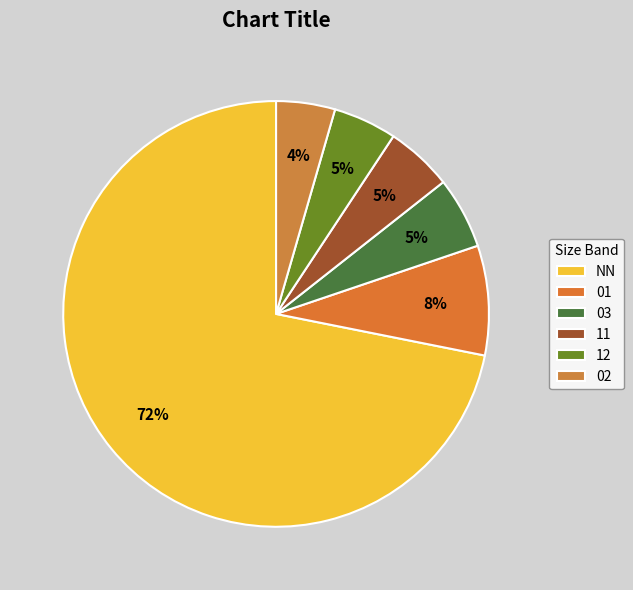

How many slices are in this pie chart?

6